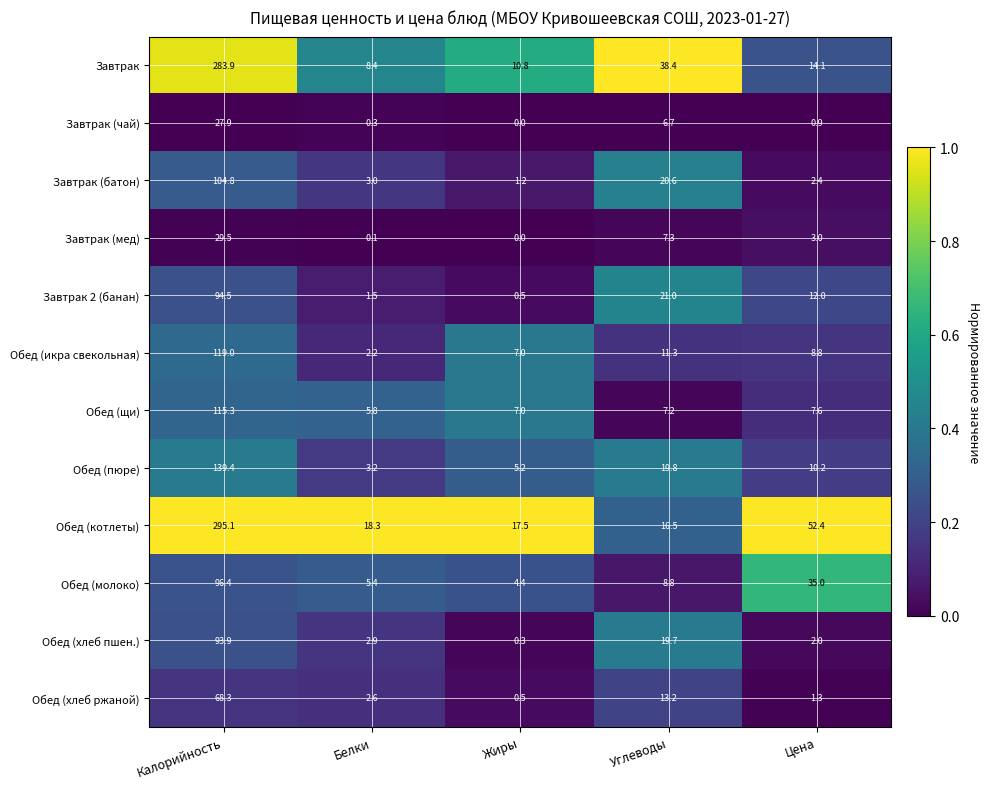

Which series changed the most between Калорийность and Жиры?

Обед (котлеты)